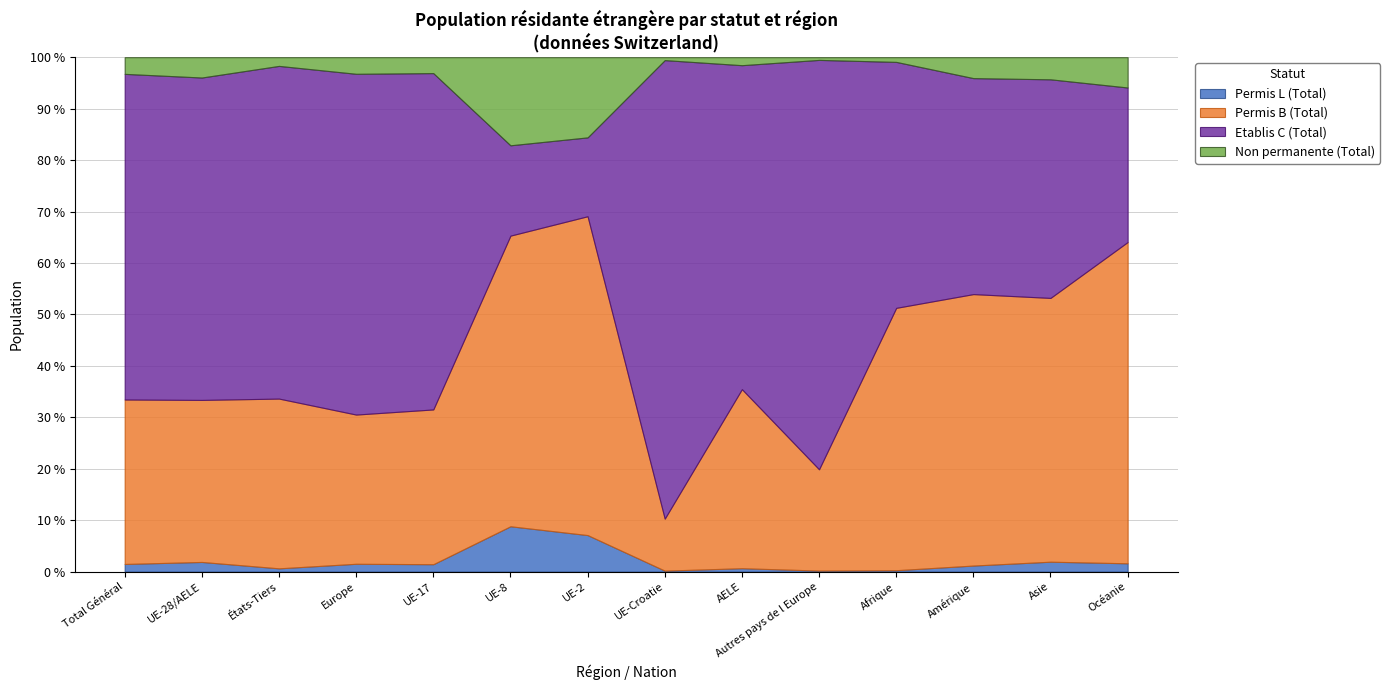

True or false: Etablis C (Total) and Permis B (Total) intersect in this chart.

True